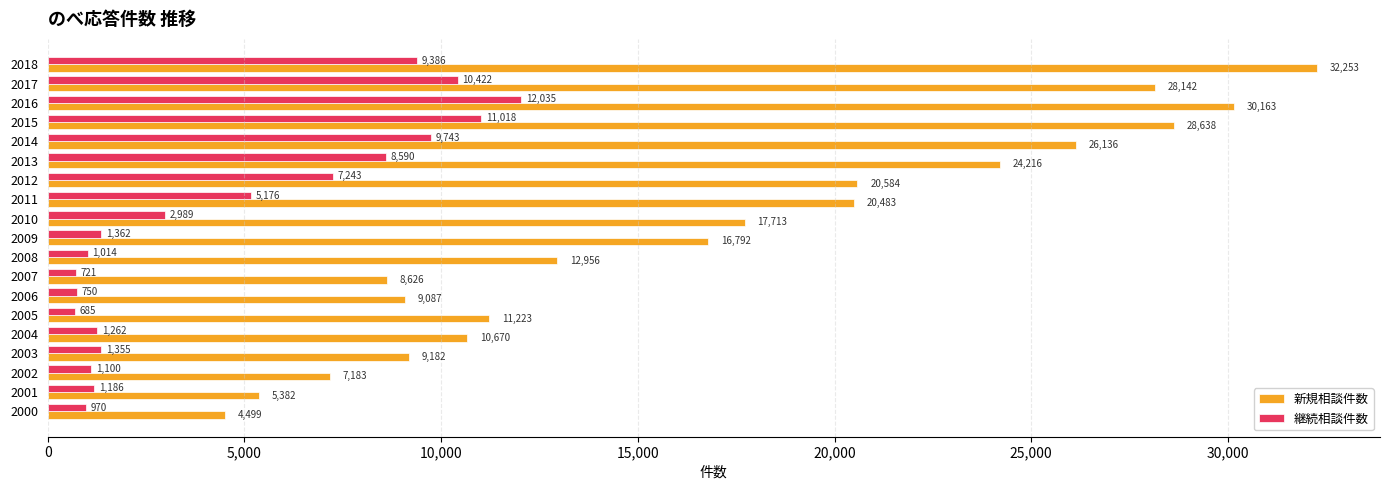

What is the average value of the 継続相談件数 series?

4579